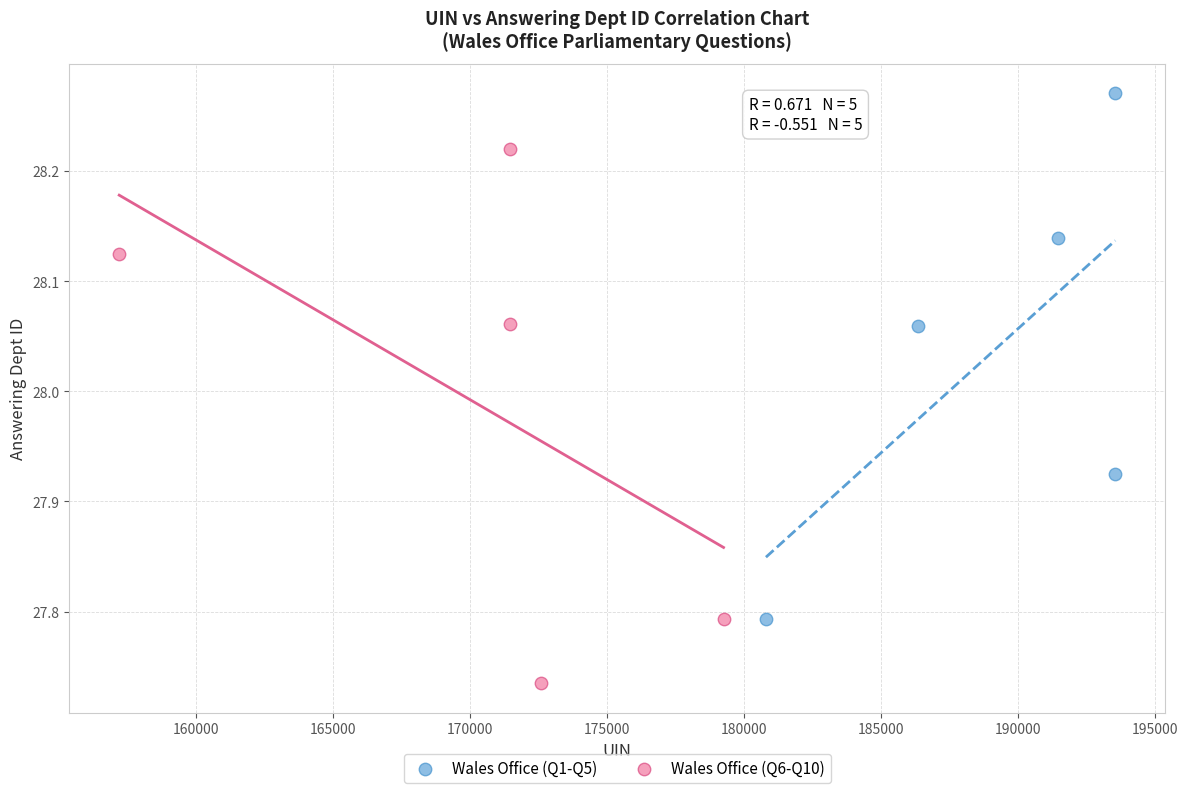

Which series reaches the maximum Y coordinate?

Wales Office (Q1-Q5)